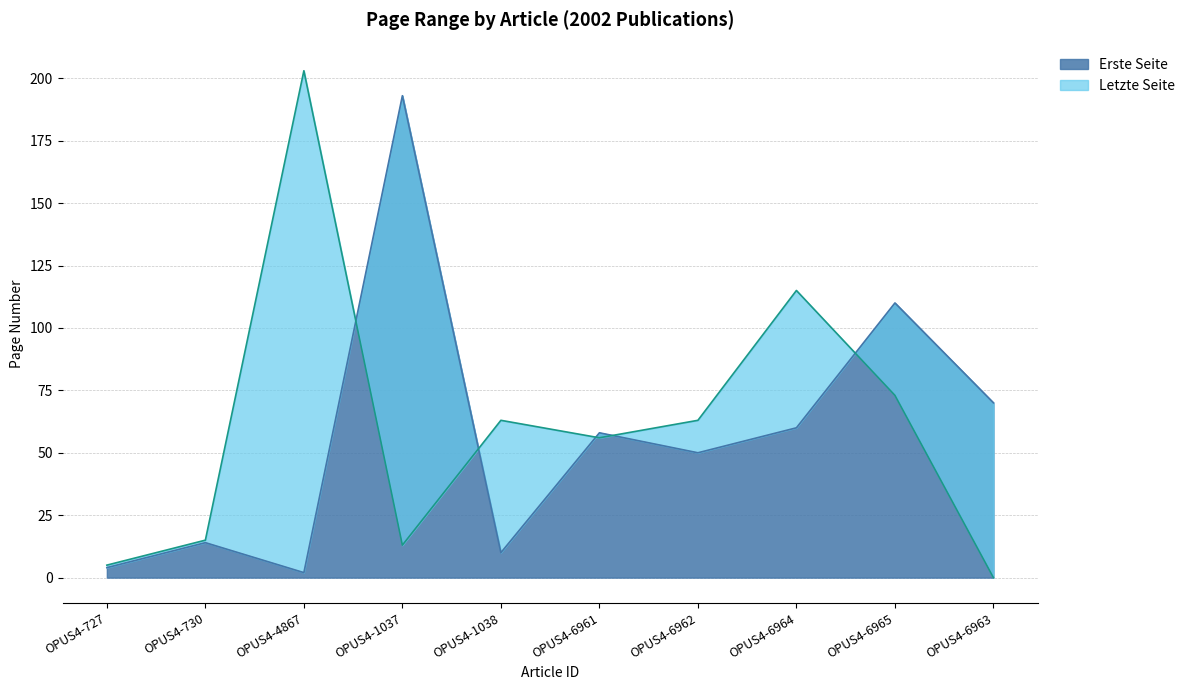

How many values in the Erste Seite series exceed 58?

4